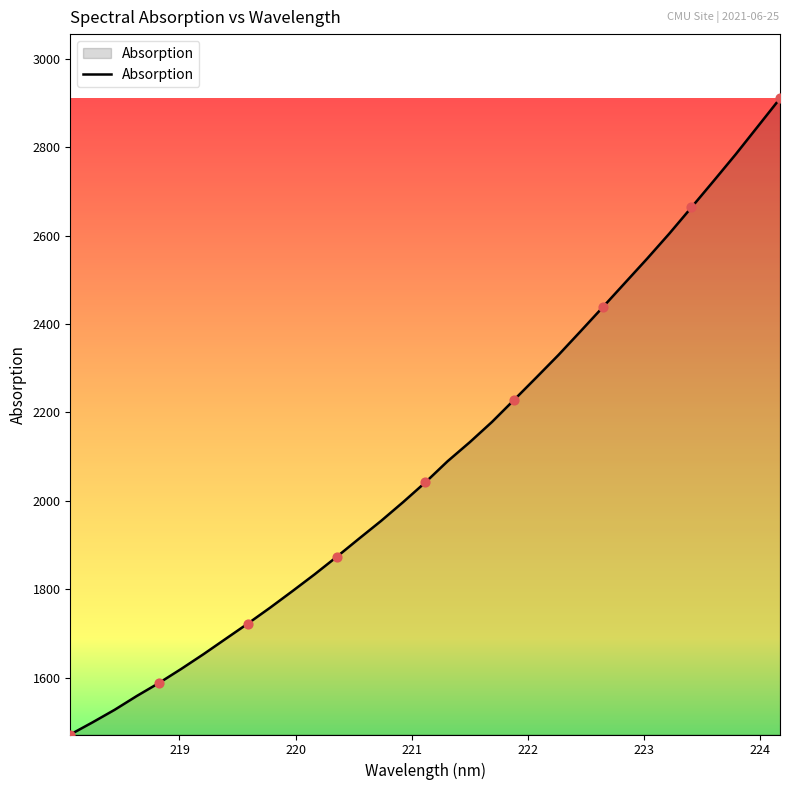

What is the greatest value displayed?

2910.2